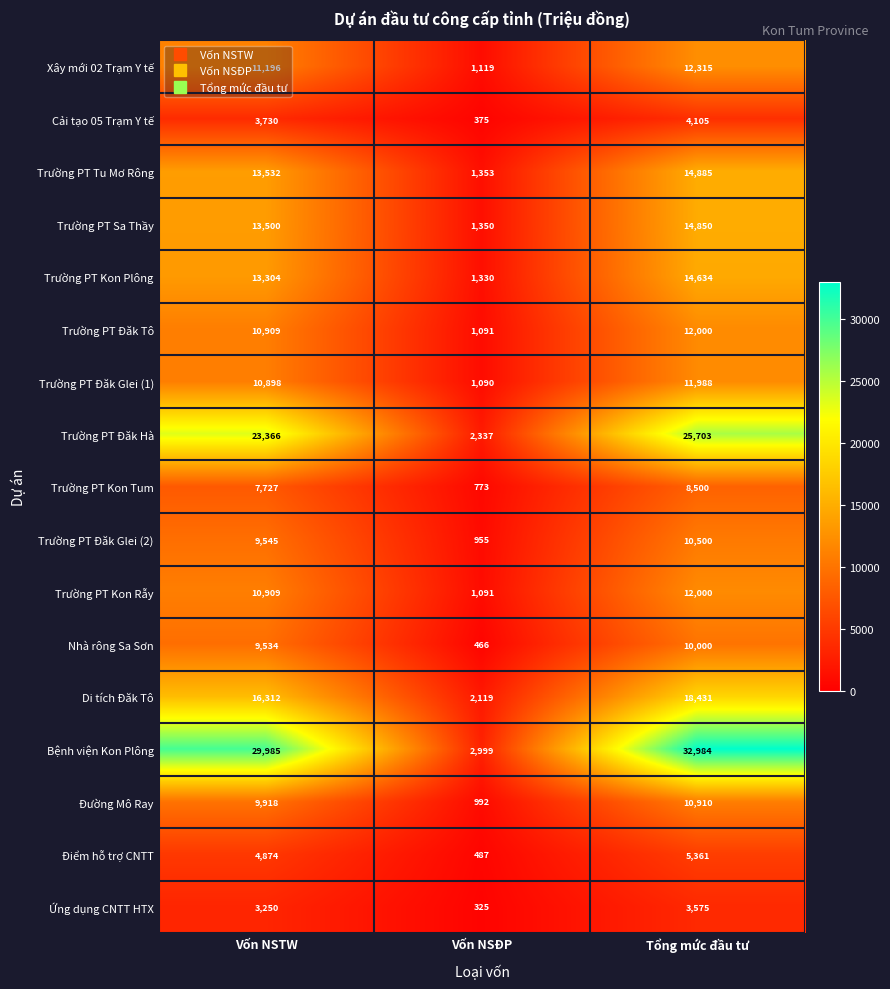

What is the sum of the Ứng dụng CNTT HTX values at Vốn NSĐP and Tổng mức đầu tư?

3900